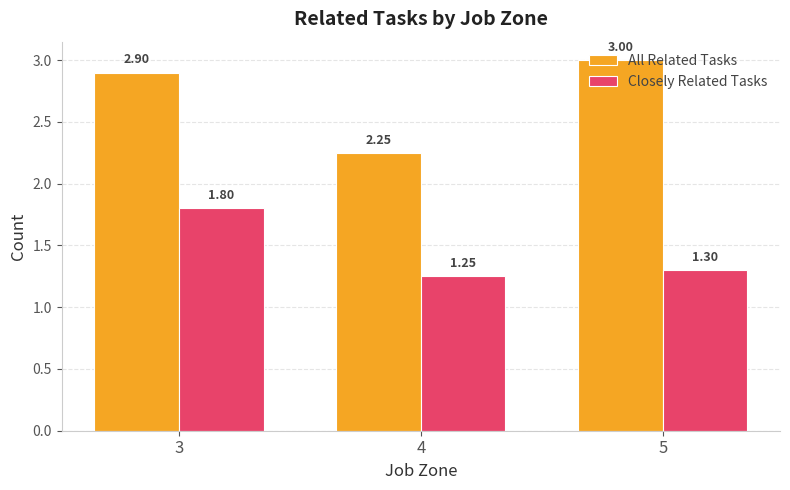

What is the difference between the highest and lowest values at 3?

1.1